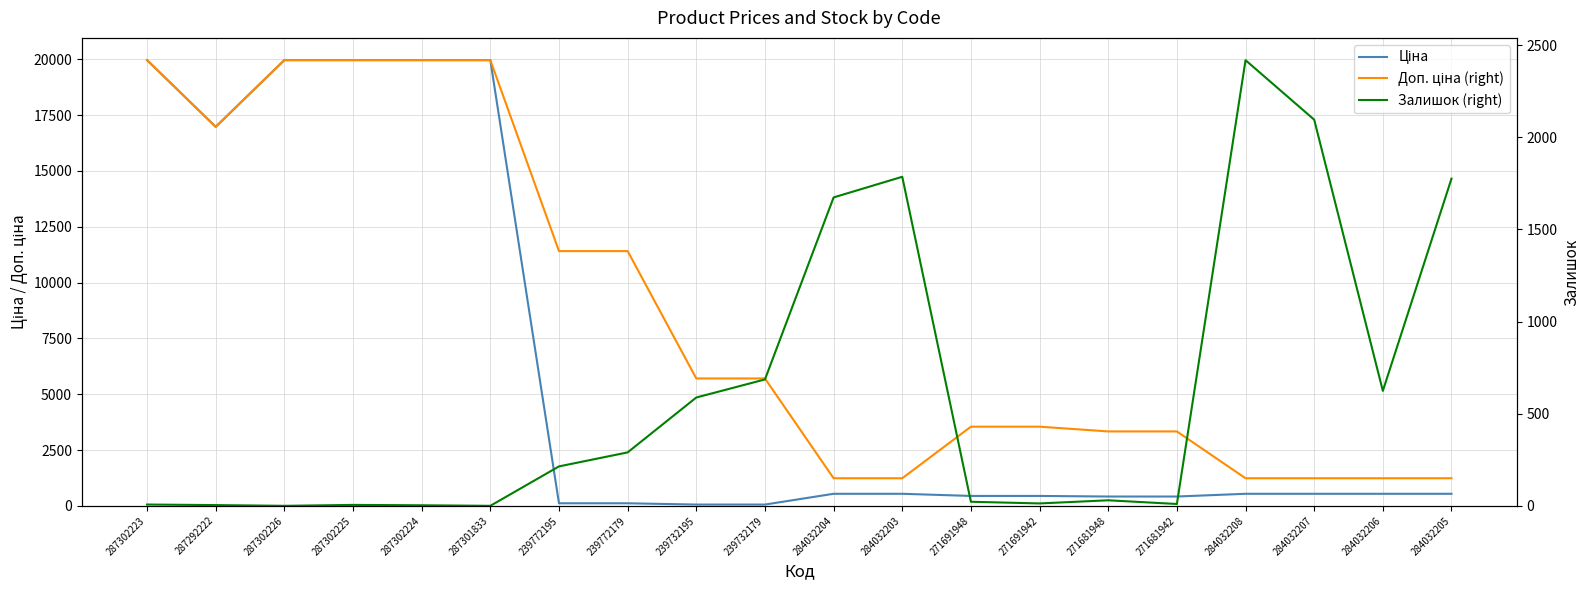

Which category has the highest value across all series?

287302223